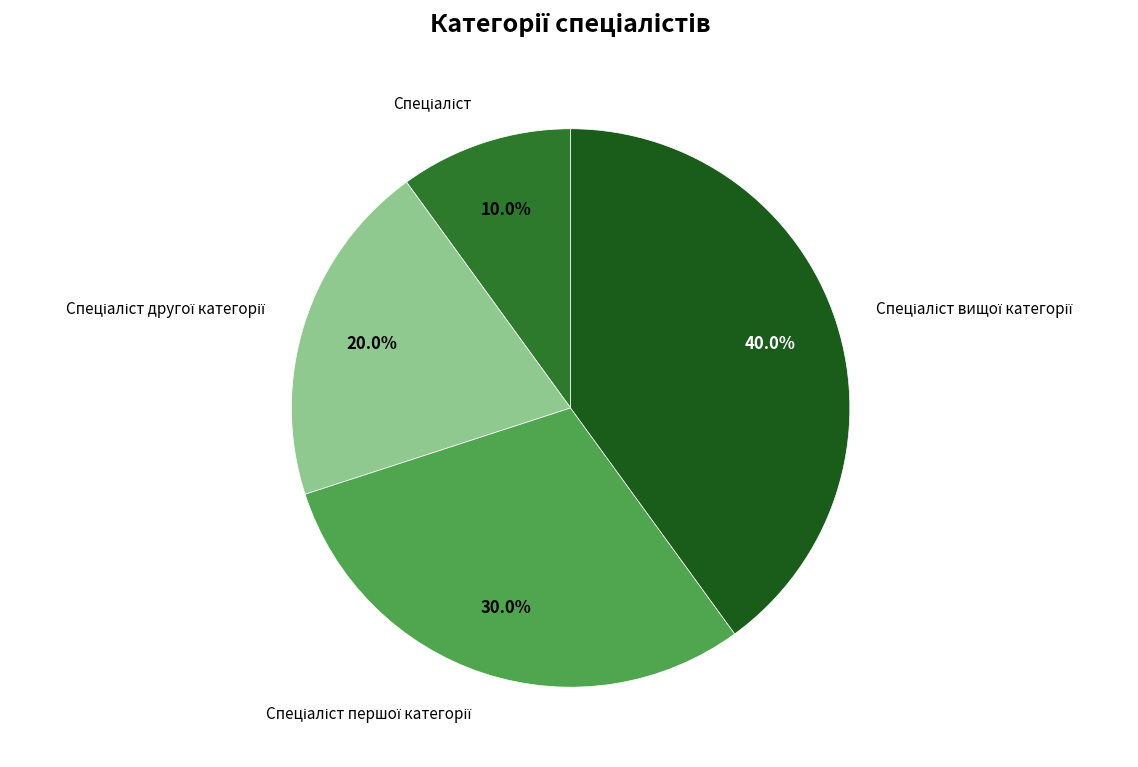

Is there a majority slice in this chart?

No